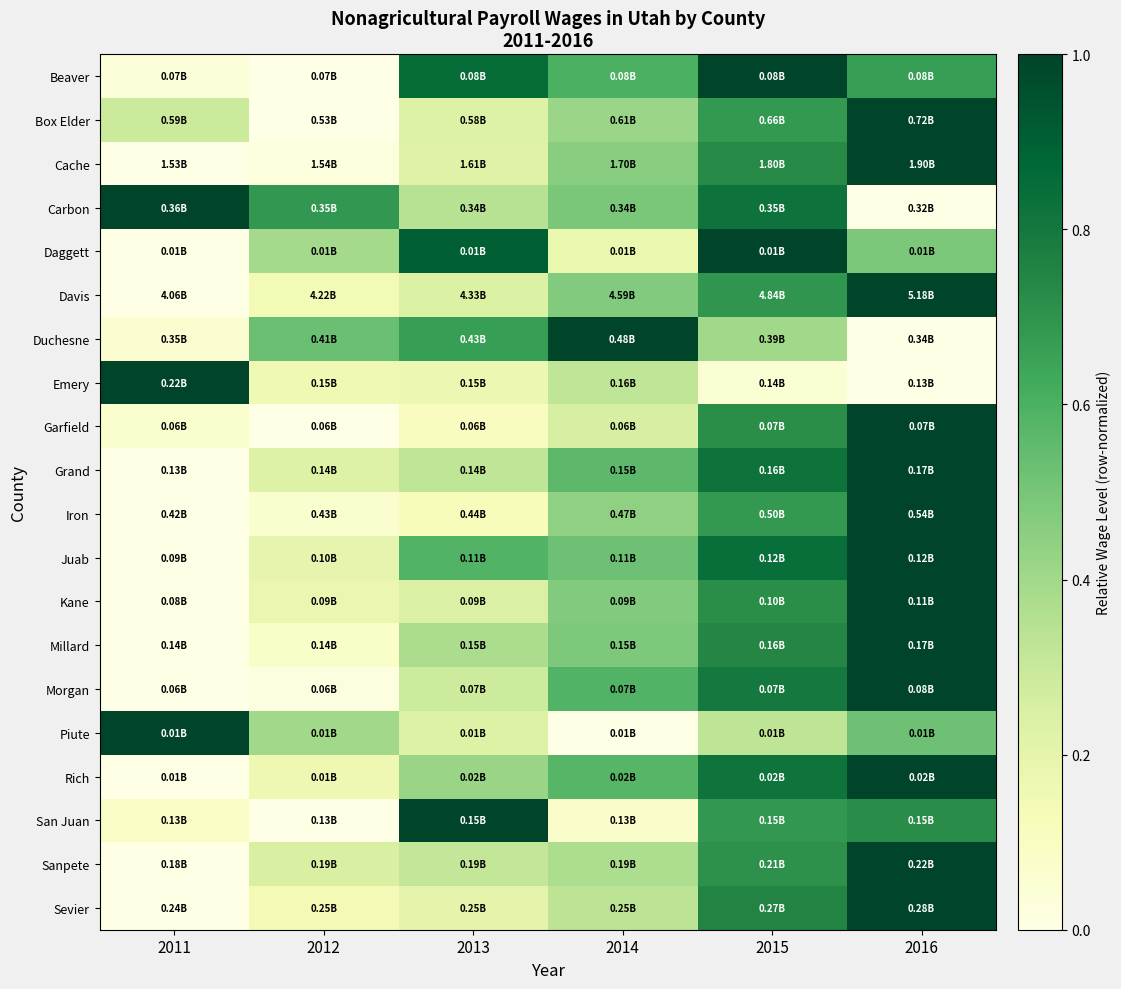

What is the total value across all series at 2015?

14.0